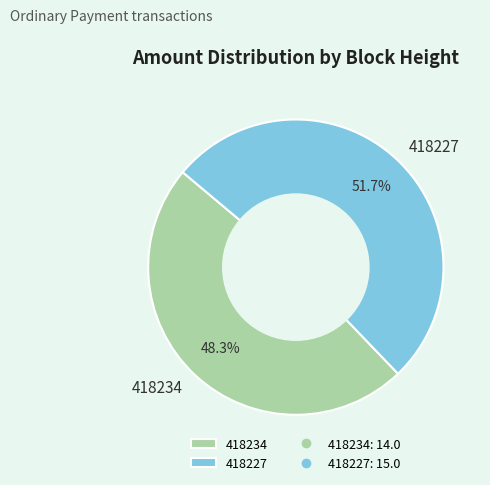

To the nearest percent, what is the average slice percentage?

50%